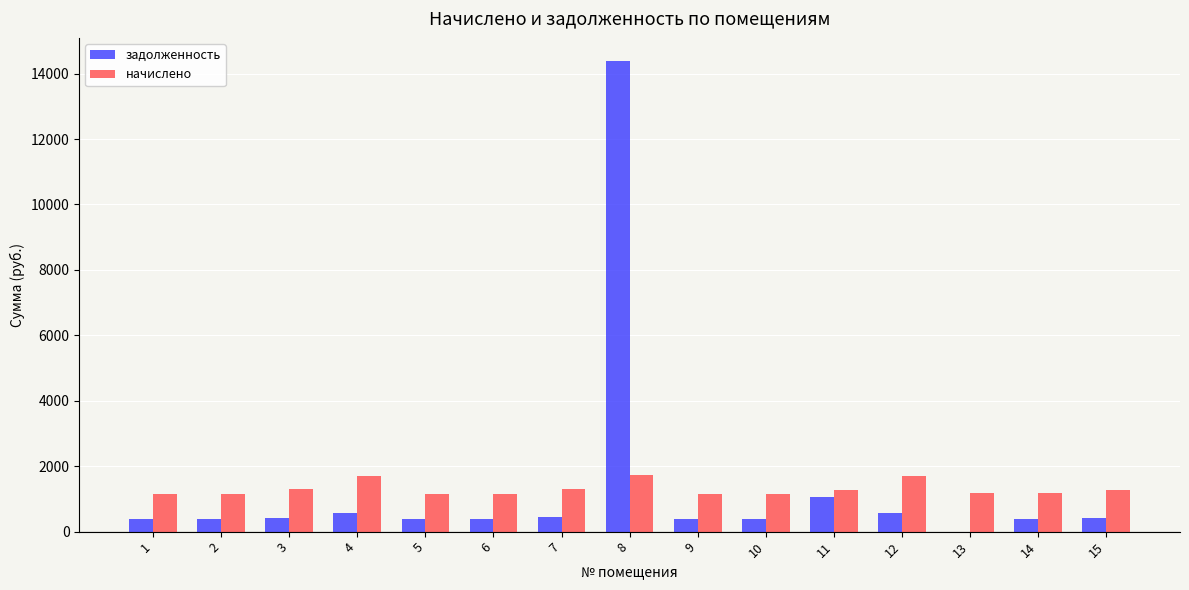

How many data points in начислено are above 1179?

8